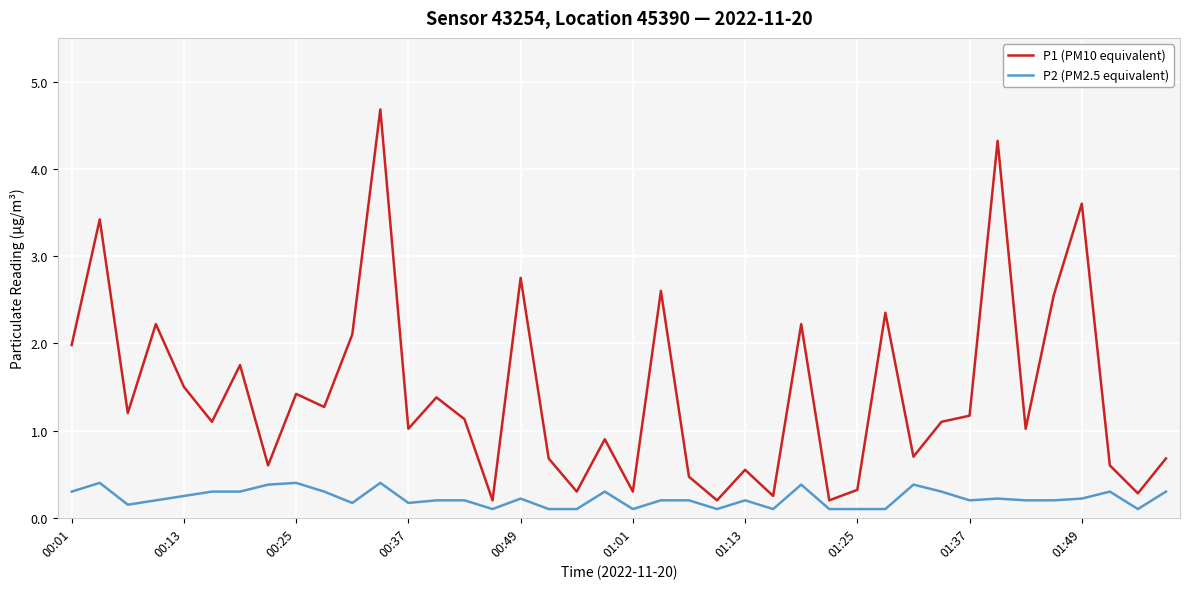

Which series has the largest total across all categories?

P1 (PM10 equivalent)